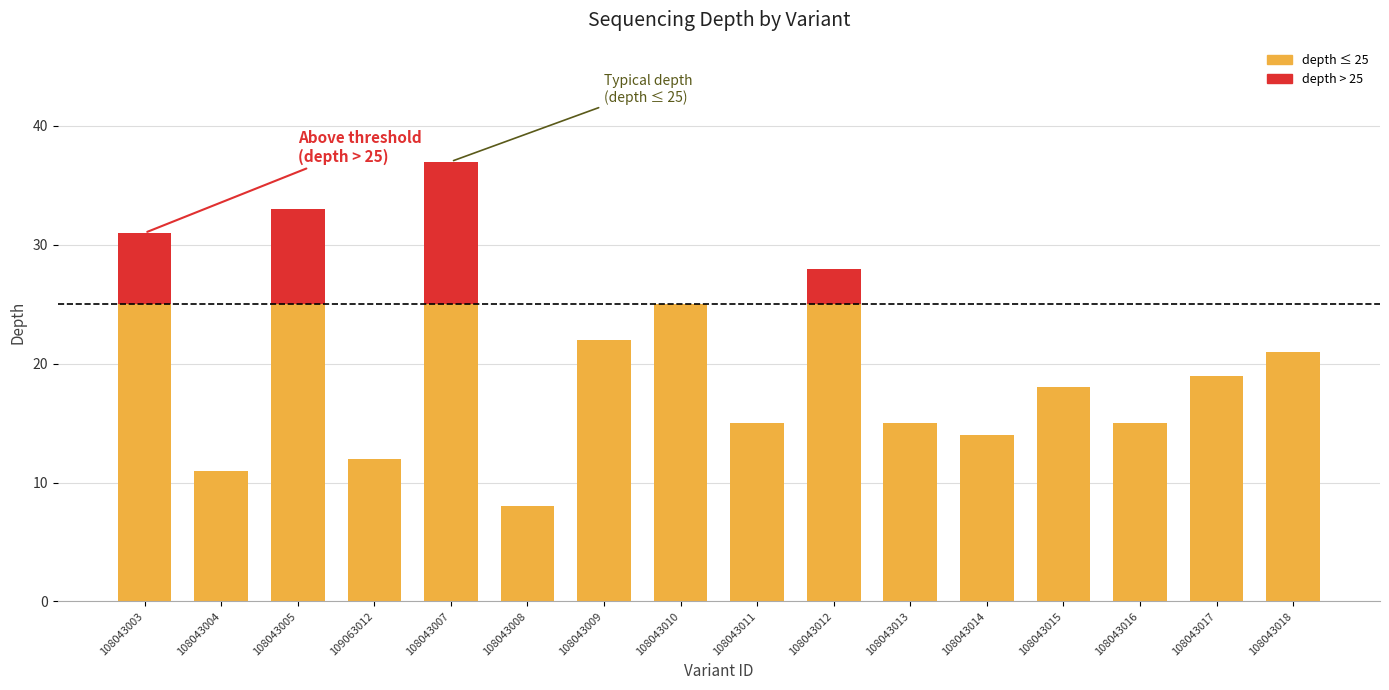

What is the sum of the values at 109063012 and 108043017?

31